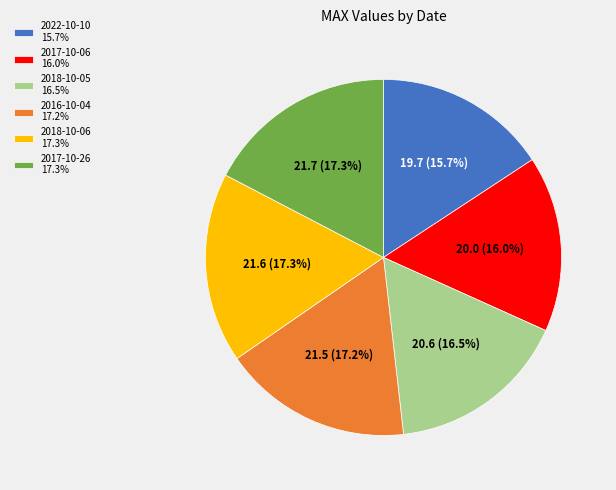

Do 2018-10-06 17.3% and 2022-10-10 15.7% together represent more than half of the pie?

No